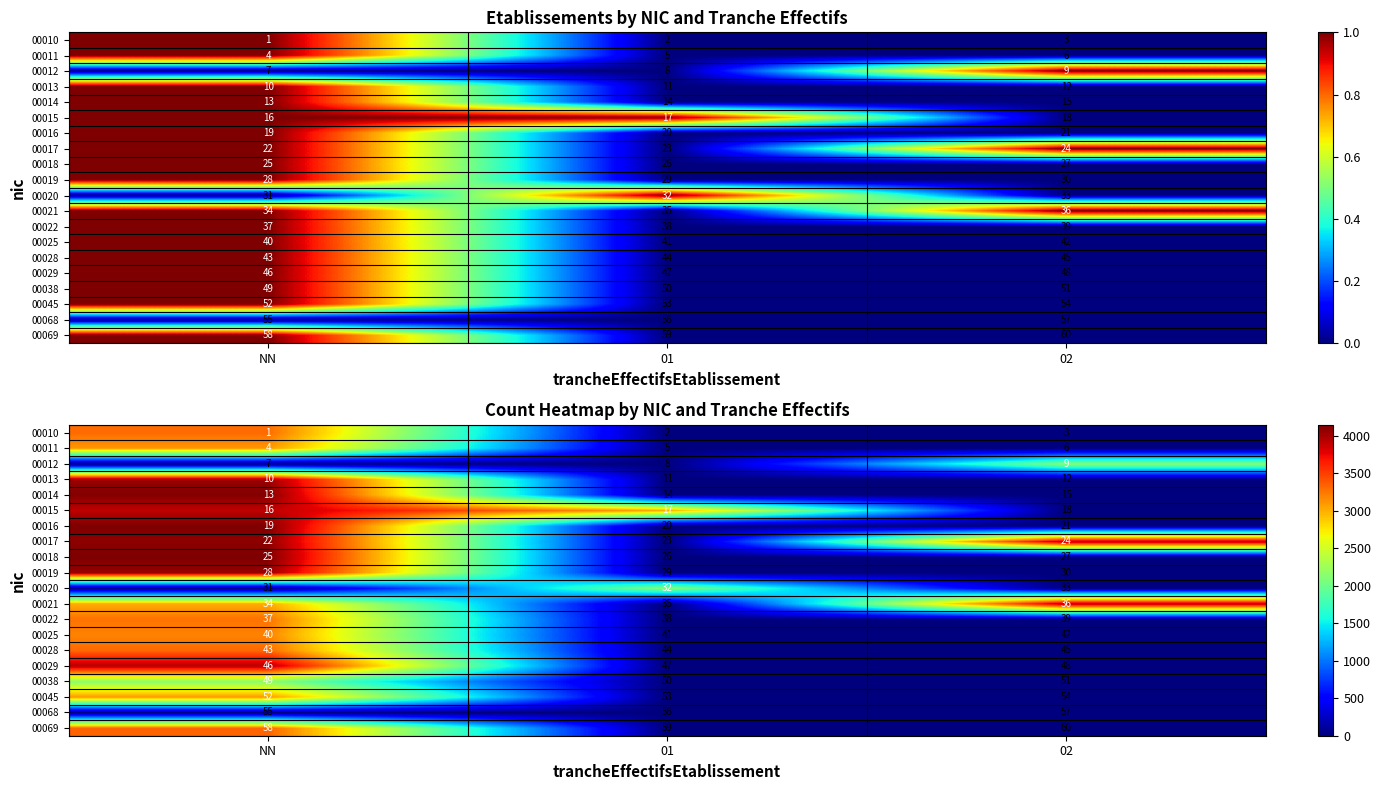

Which series changed the most between NN and 02?

00018